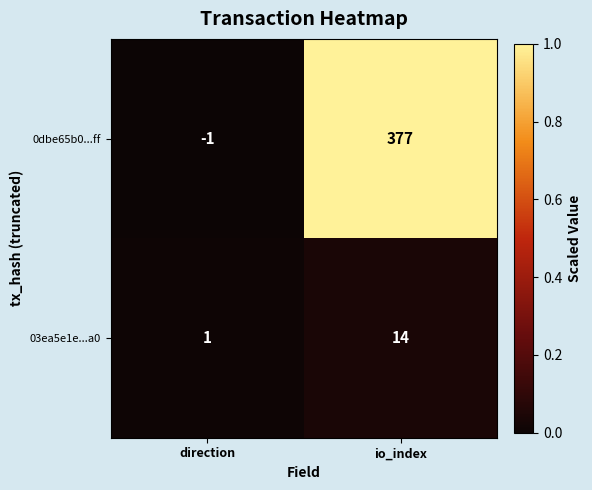

List the series in order of their overall mean, highest first.

0dbe65b0...ff, 03ea5e1e...a0